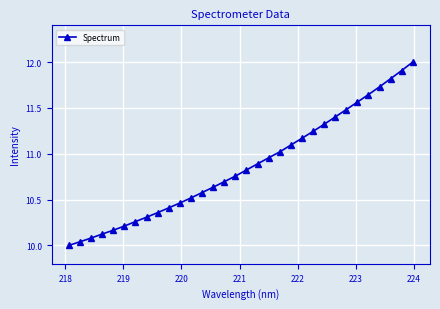

What is the greatest value displayed?

12.0